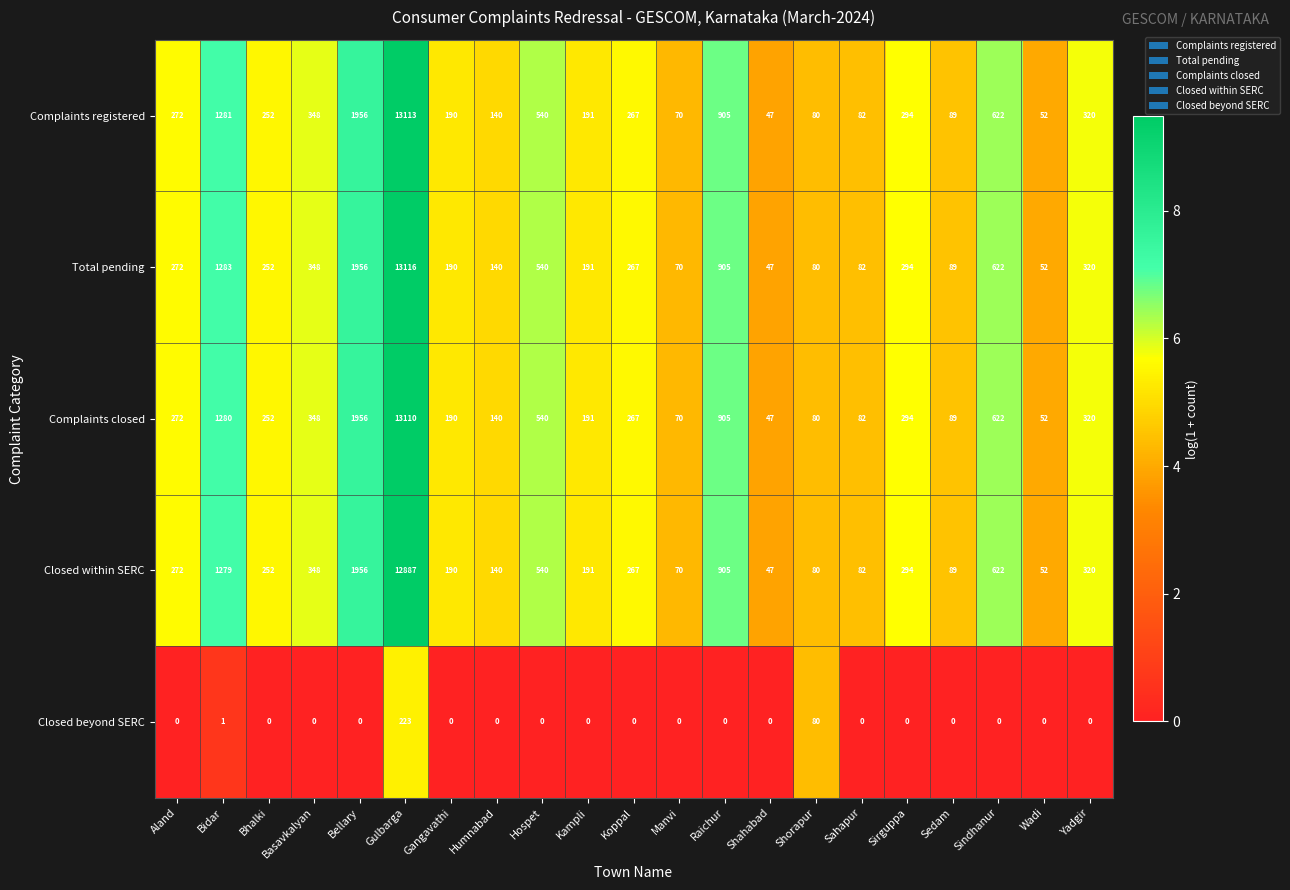

What is the difference between the highest and lowest values at Sedam?

89